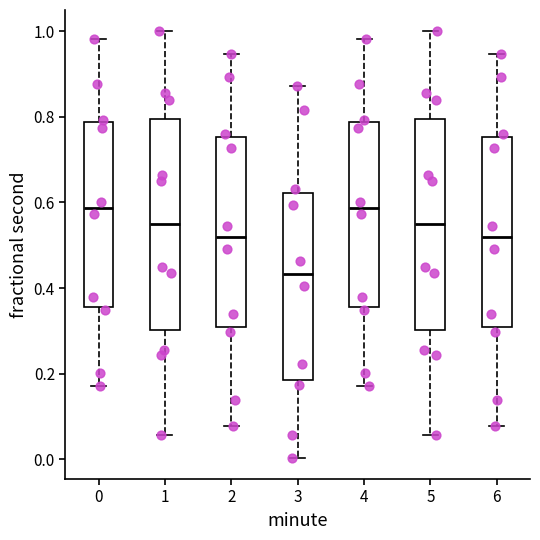

Which box's median line is the lowest?

3